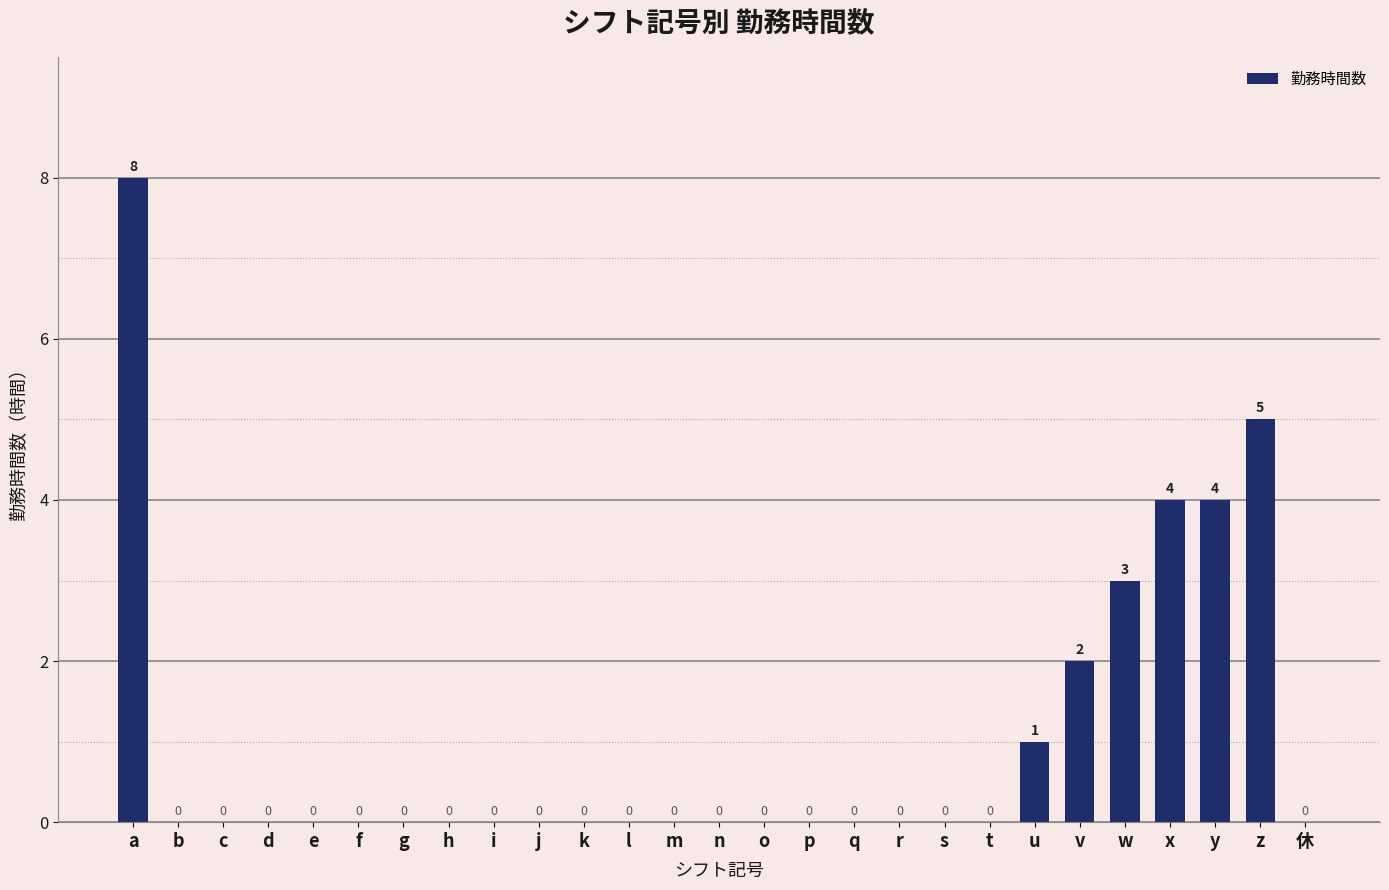

What is the sum of all values?

27